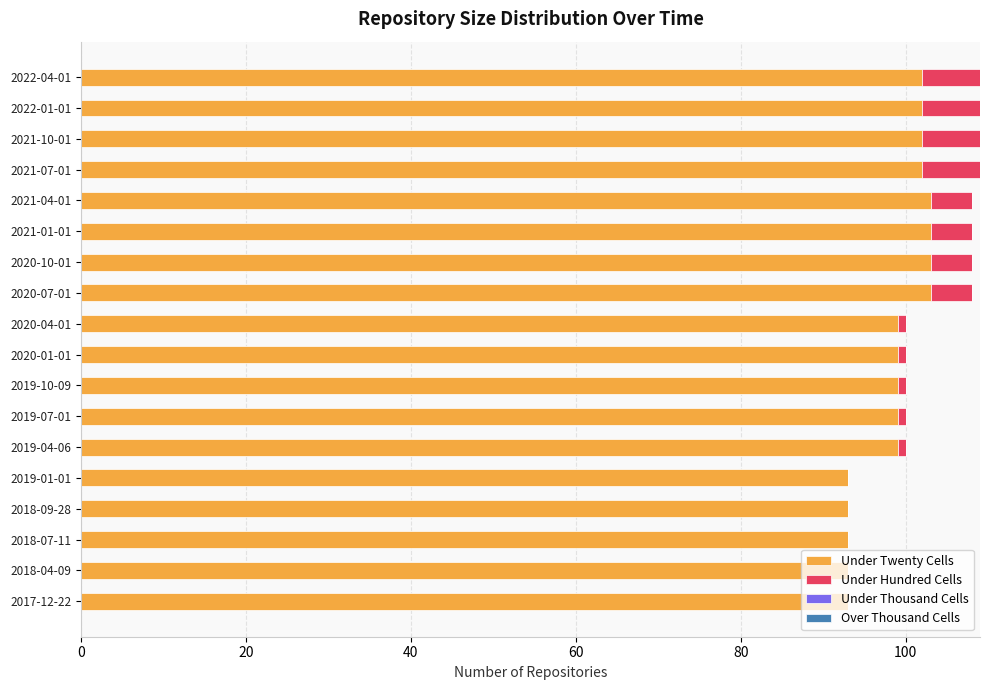

What is the total value across all series at 2018-04-09?

93